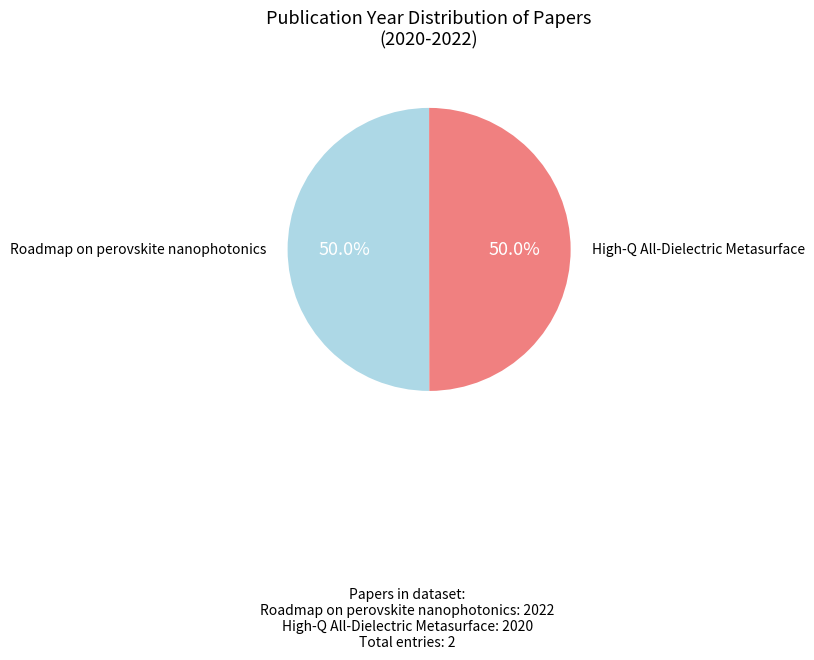

How many slices are in this pie chart?

2